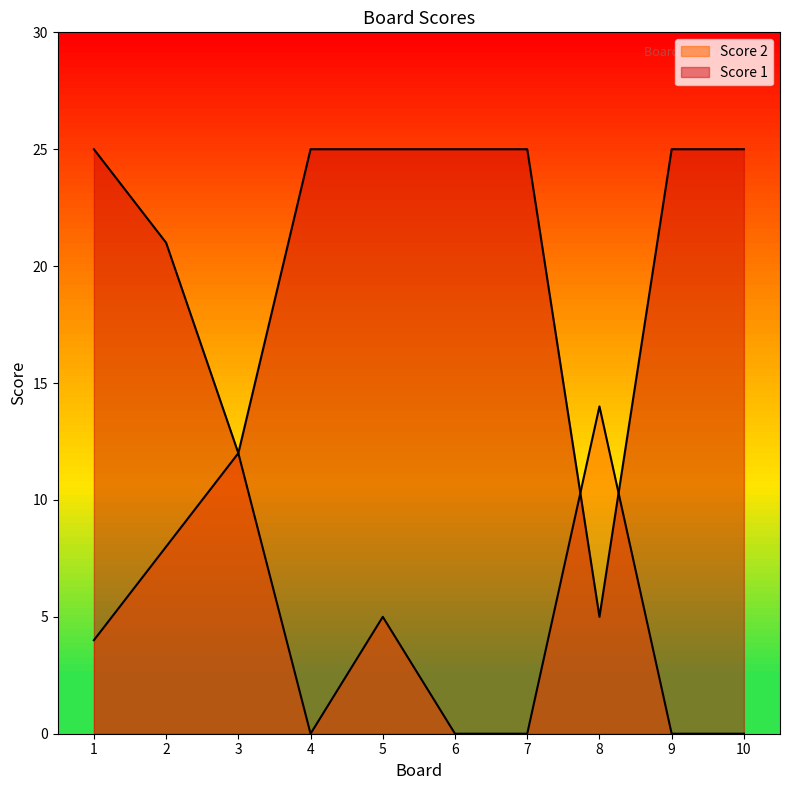

What is the difference between the maximum and minimum values in the Score 2 series?

14